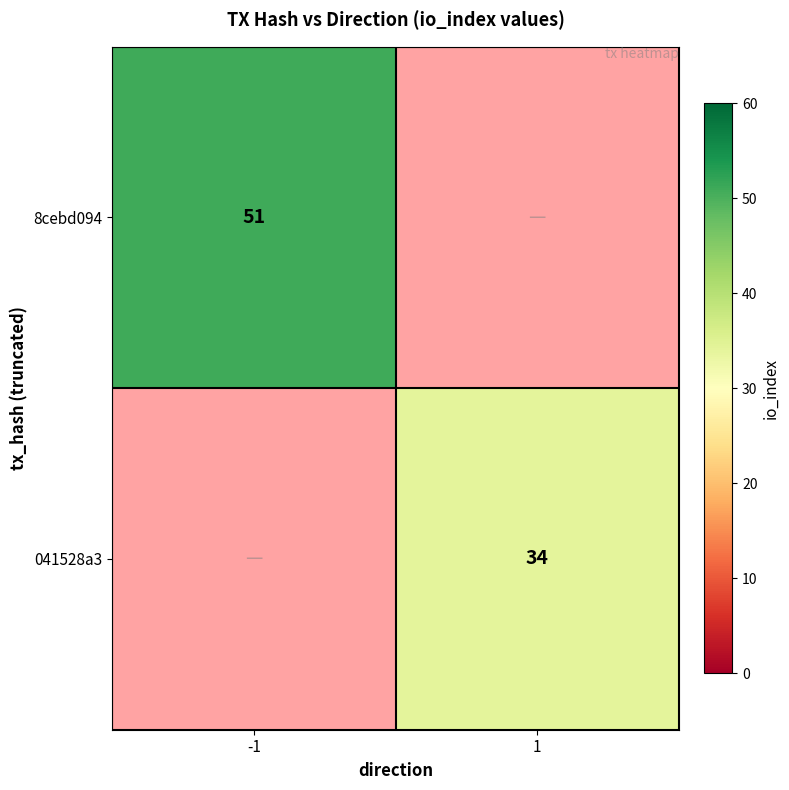

The 8cebd094 series shows 17 at -1. True or false?

False